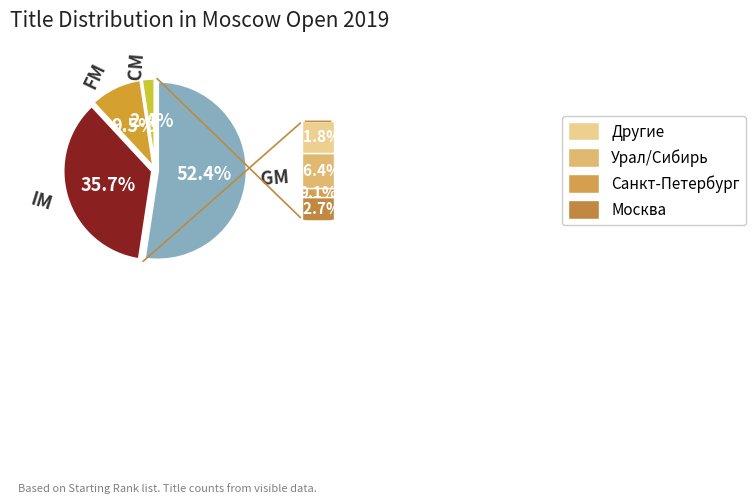

To the nearest percent, what is the average slice percentage?

25%